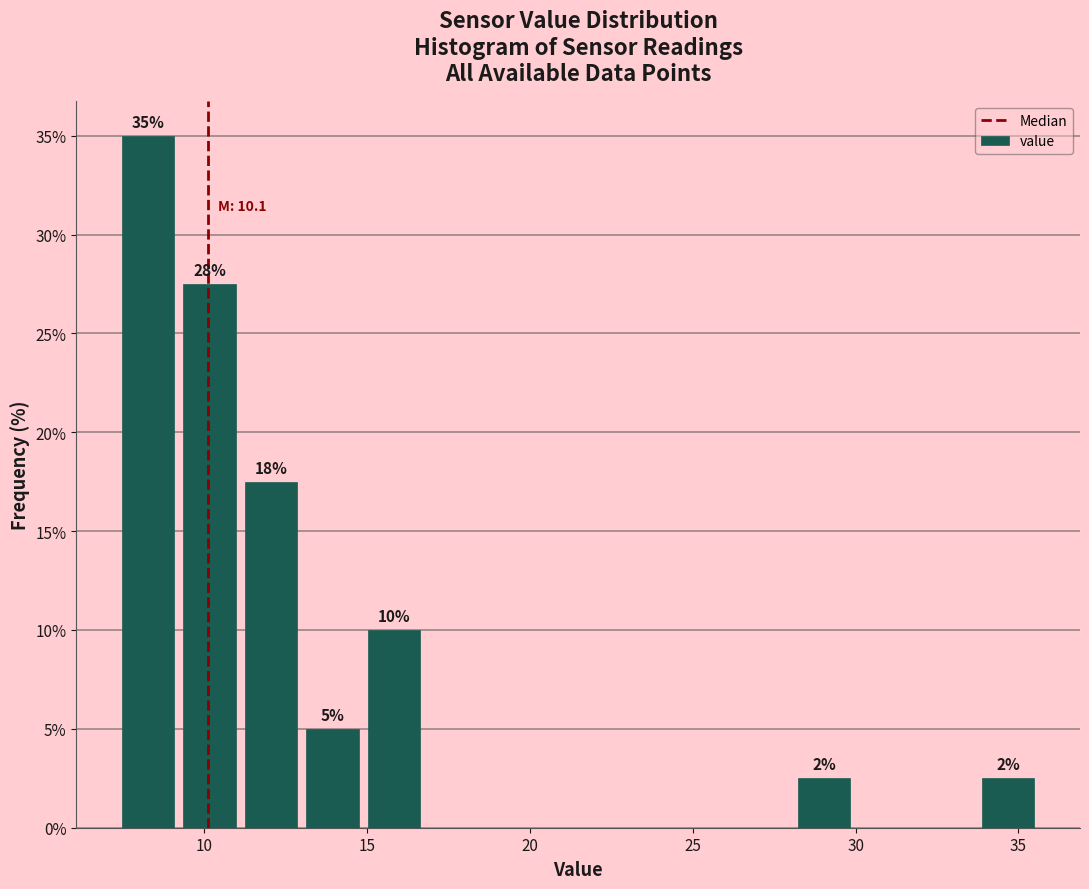

Read against the x-axis, roughly where is the centre of the tallest bar?

8.5